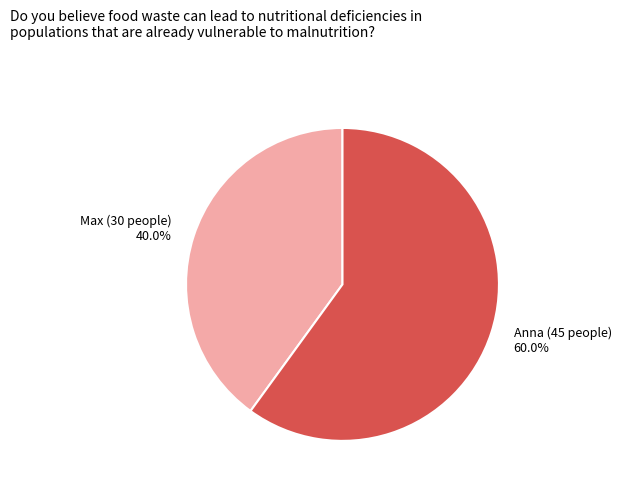

Does Anna account for over 50% of the chart?

Yes